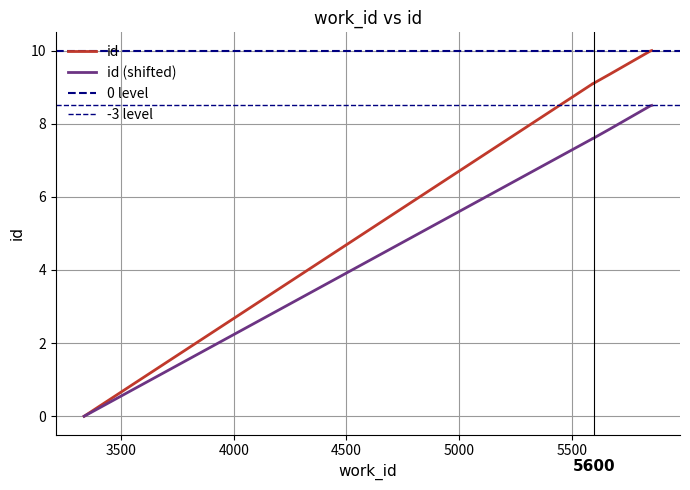

What is the ratio of the value at 5594 to the value at 5849?

0.9